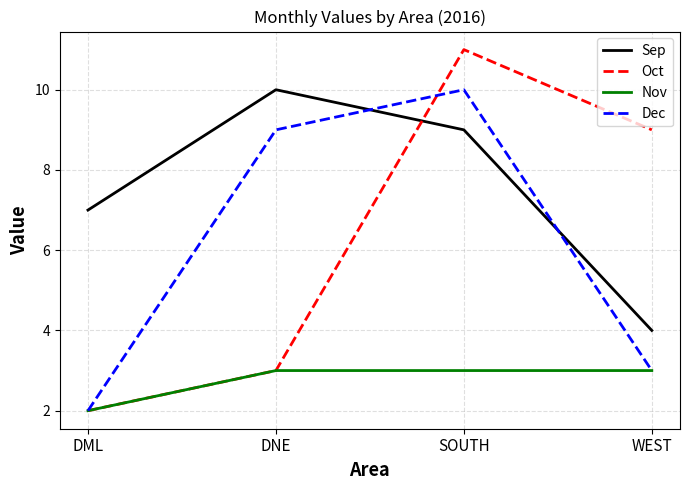

At which category does the chart reach its minimum across all series?

DML